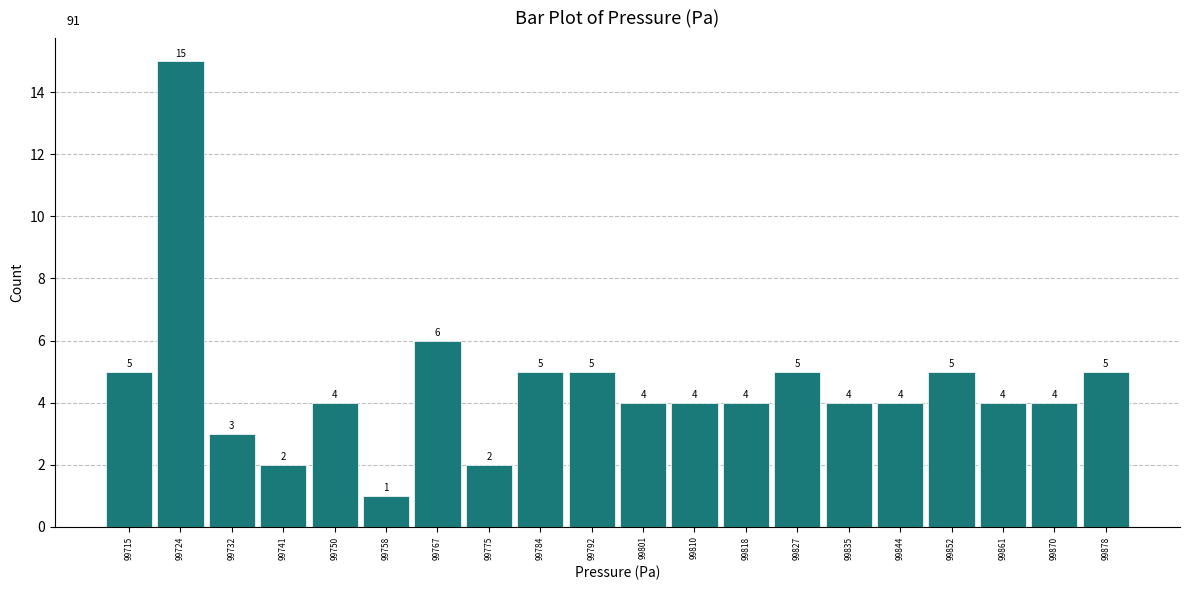

Reading left to right, transcribe this chart: for each bar, give the range it covers on the x-axis and its height. The bar edges are not printed on the chart, so give them approximately, as read against the axis.

99711 to 99720: 5
99720 to 99729: 15
99729 to 99737: 3
99737 to 99746: 2
99746 to 99754: 4
99754 to 99763: 1
99763 to 99771: 6
99771 to 99780: 2
99780 to 99789: 5
99789 to 99797: 5
99797 to 99806: 4
99806 to 99814: 4
99814 to 99823: 4
99823 to 99832: 5
99832 to 99840: 4
99840 to 99849: 4
99849 to 99857: 5
99857 to 99866: 4
99866 to 99874: 4
99874 to 99883: 5